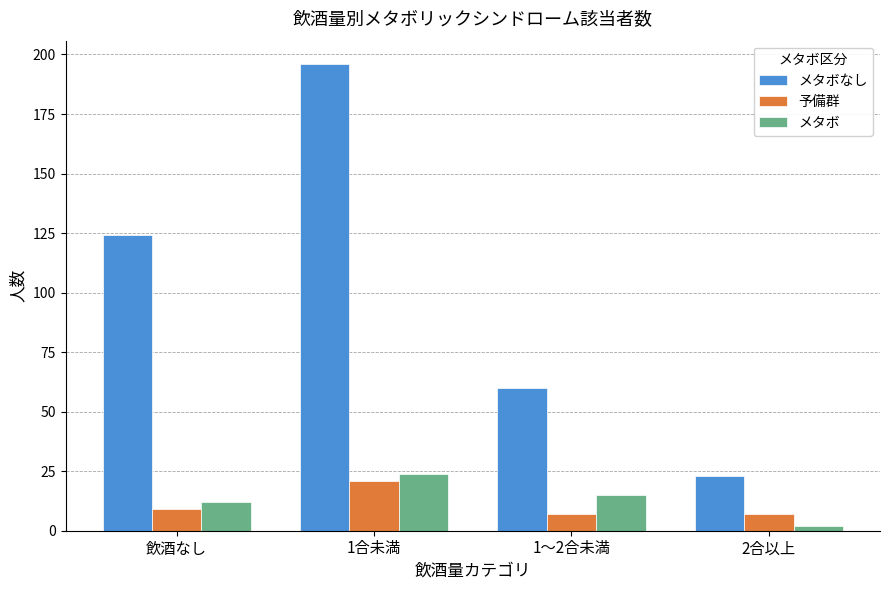

Reading left to right, extract all data points from this chart.

メタボなし: 124	196	60	23
予備群: 9	21	7	7
メタボ: 12	24	15	2